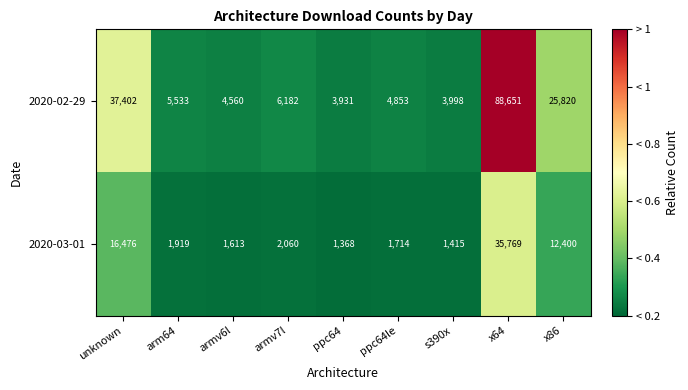

What is the total value across all series at s390x?

5413